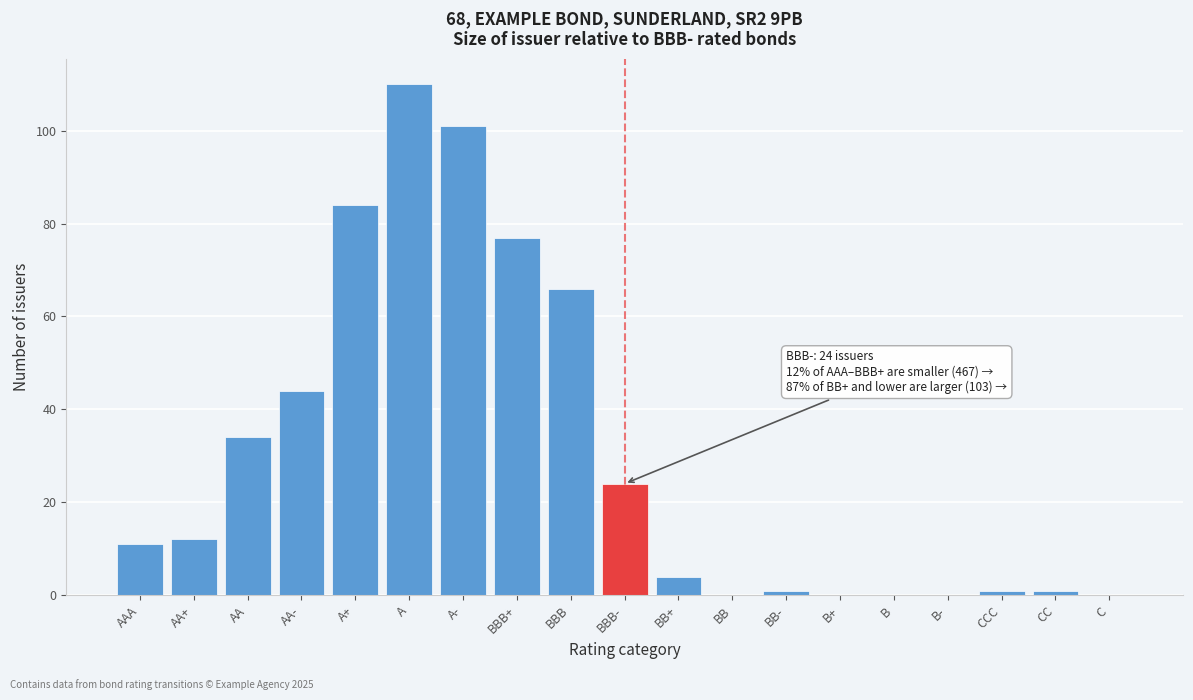

Reading left to right, transcribe all the data shown in this chart.

AAA=11	AA+=12	AA=34	AA-=44	A+=84	A=110	A-=101	BBB+=77	BBB=66	BBB-=24	BB+=4	BB=0	BB-=1	B+=0	B=0	B-=0	CCC=1	CC=1	C=0